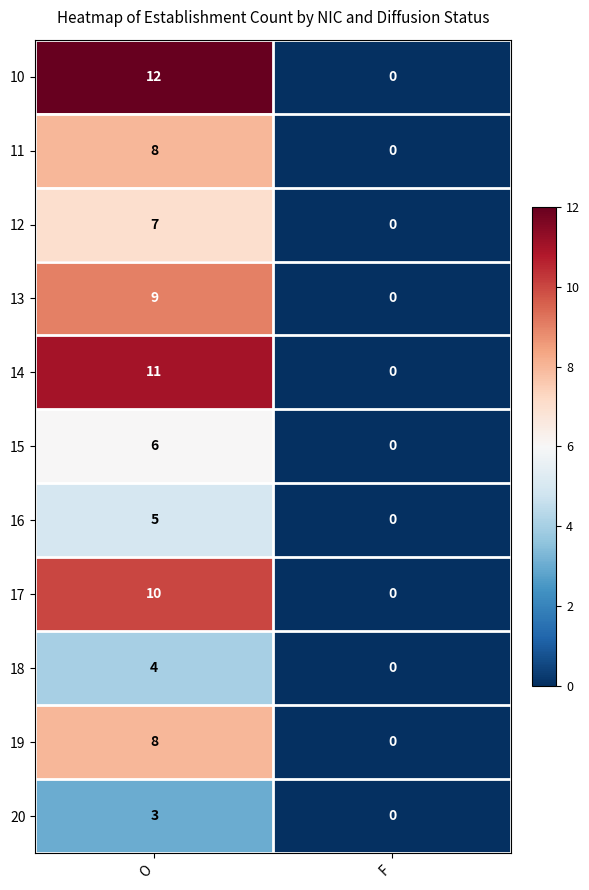

How many categories are shown in the chart?

2